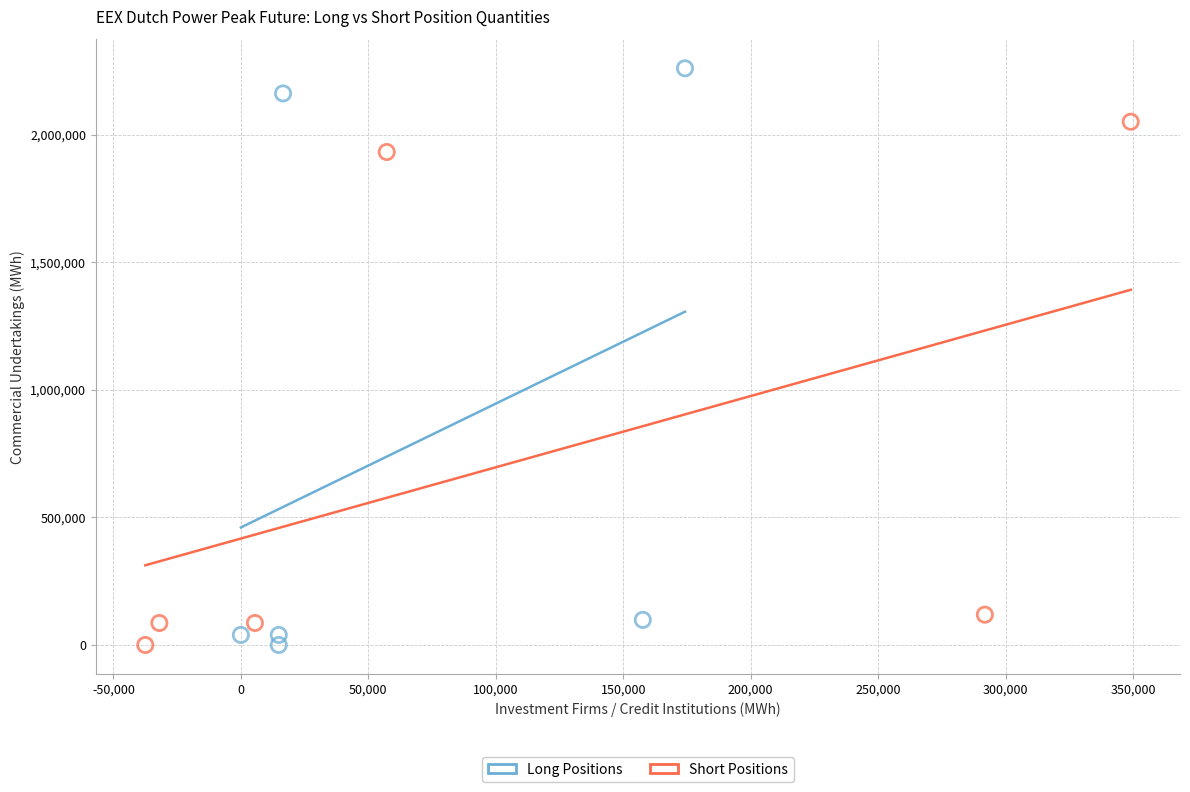

Which series has the widest spread of Y values?

Long Positions